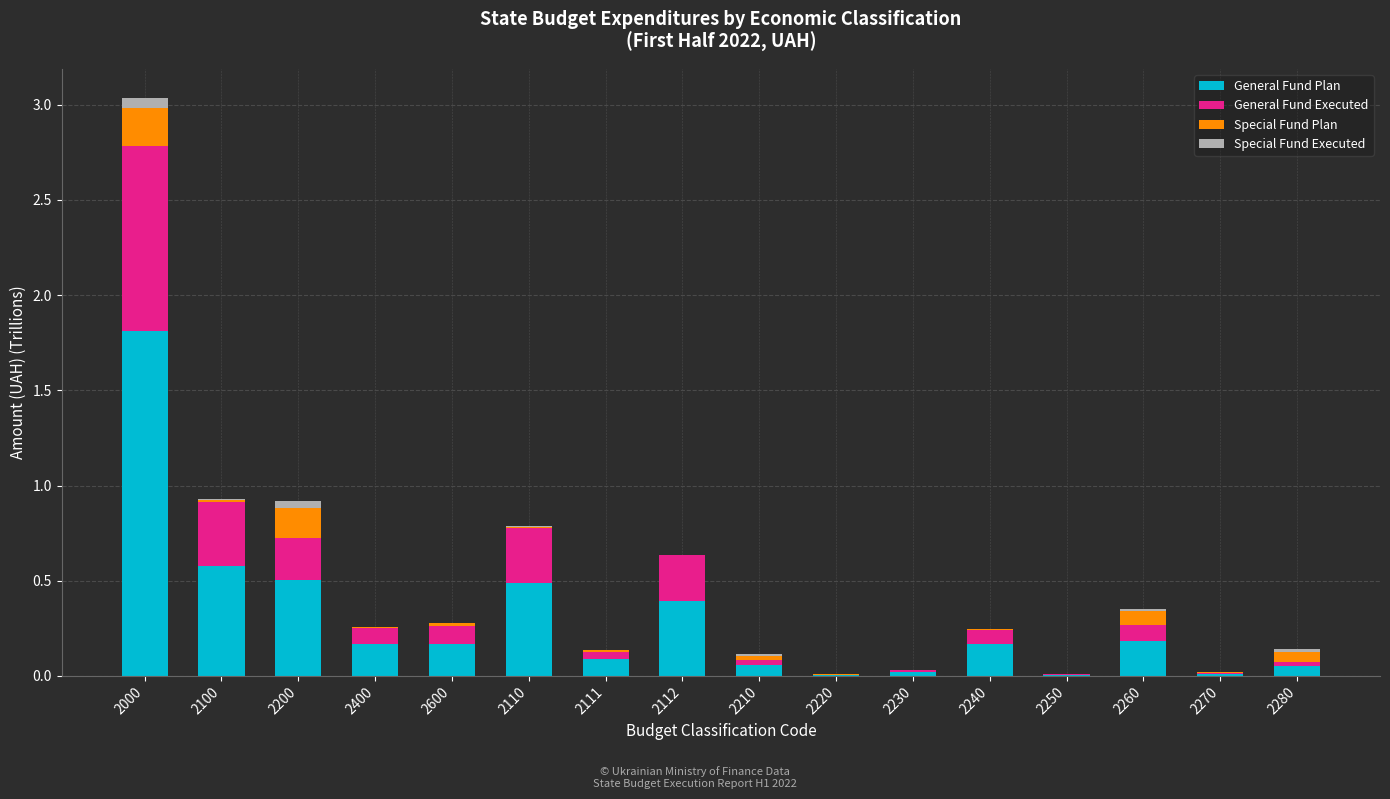

What is the difference between the General Fund Plan values at 2100 and 2000?

1.2